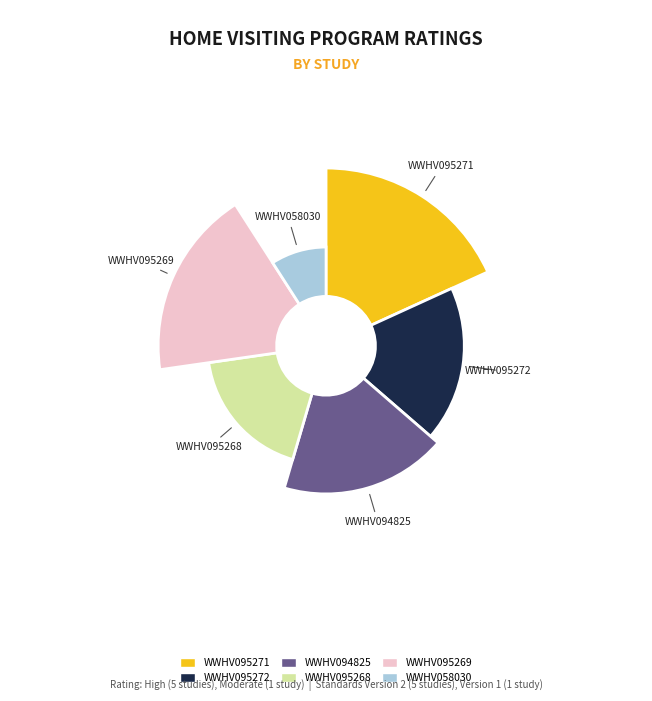

Which has a higher value, WWHV095271 or WWHV094825?

WWHV095271